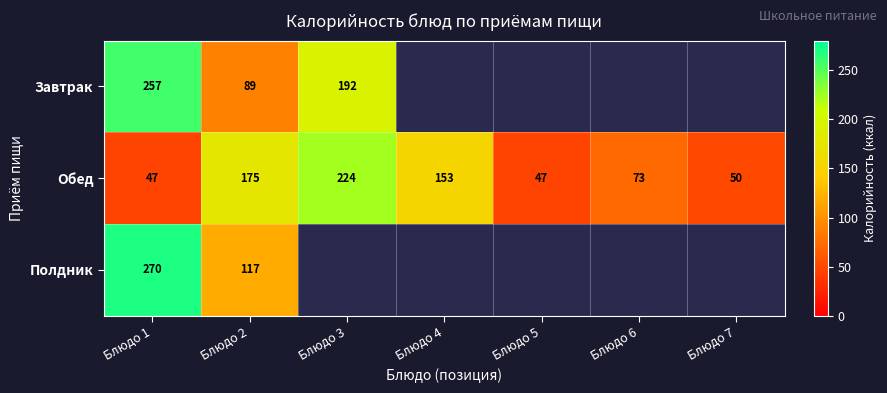

What is the smallest value displayed?

46.7